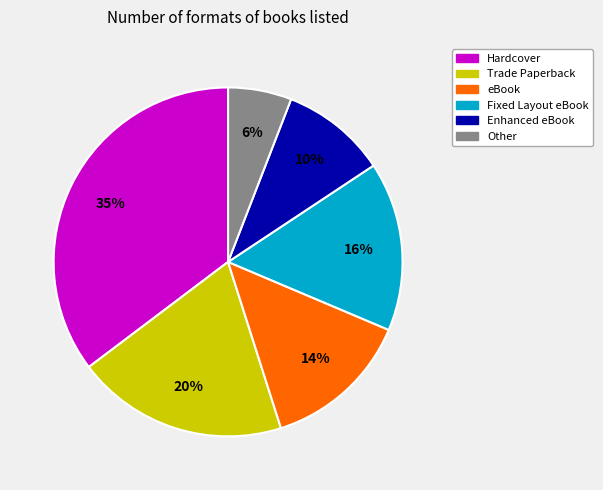

What is the largest slice in the pie chart?

Hardcover